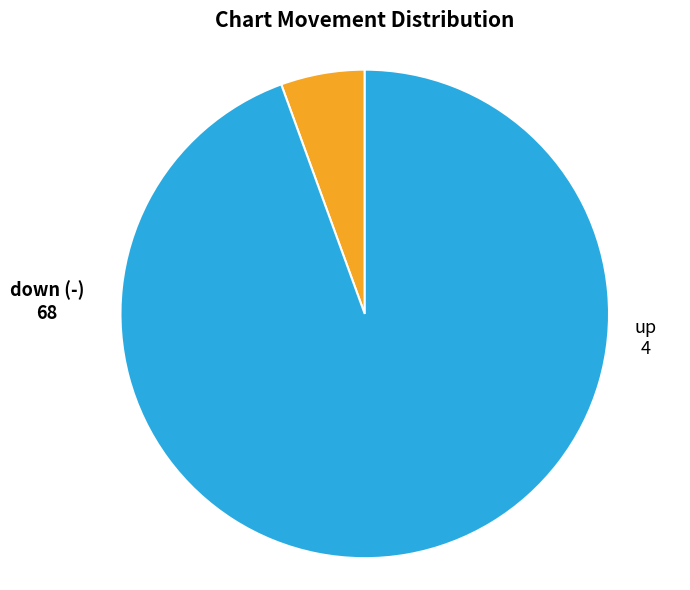

The up slice represents 6% of the pie. True or false?

True